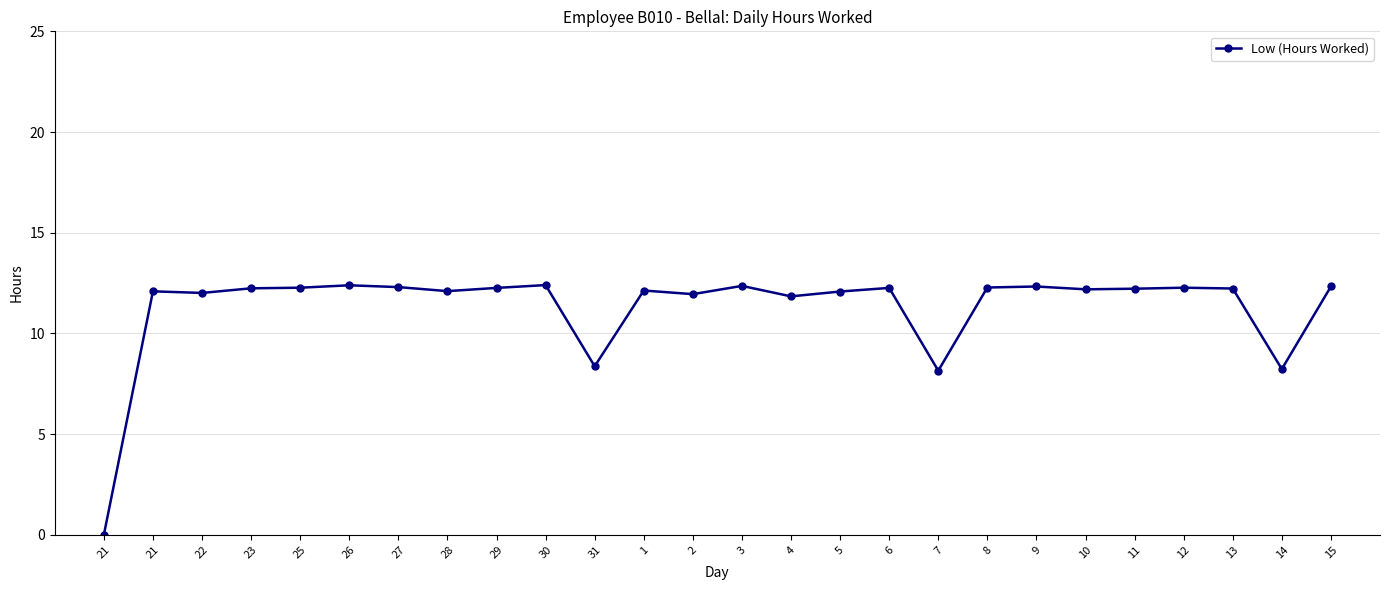

Is it true that the value at 25 is 20.7?

False